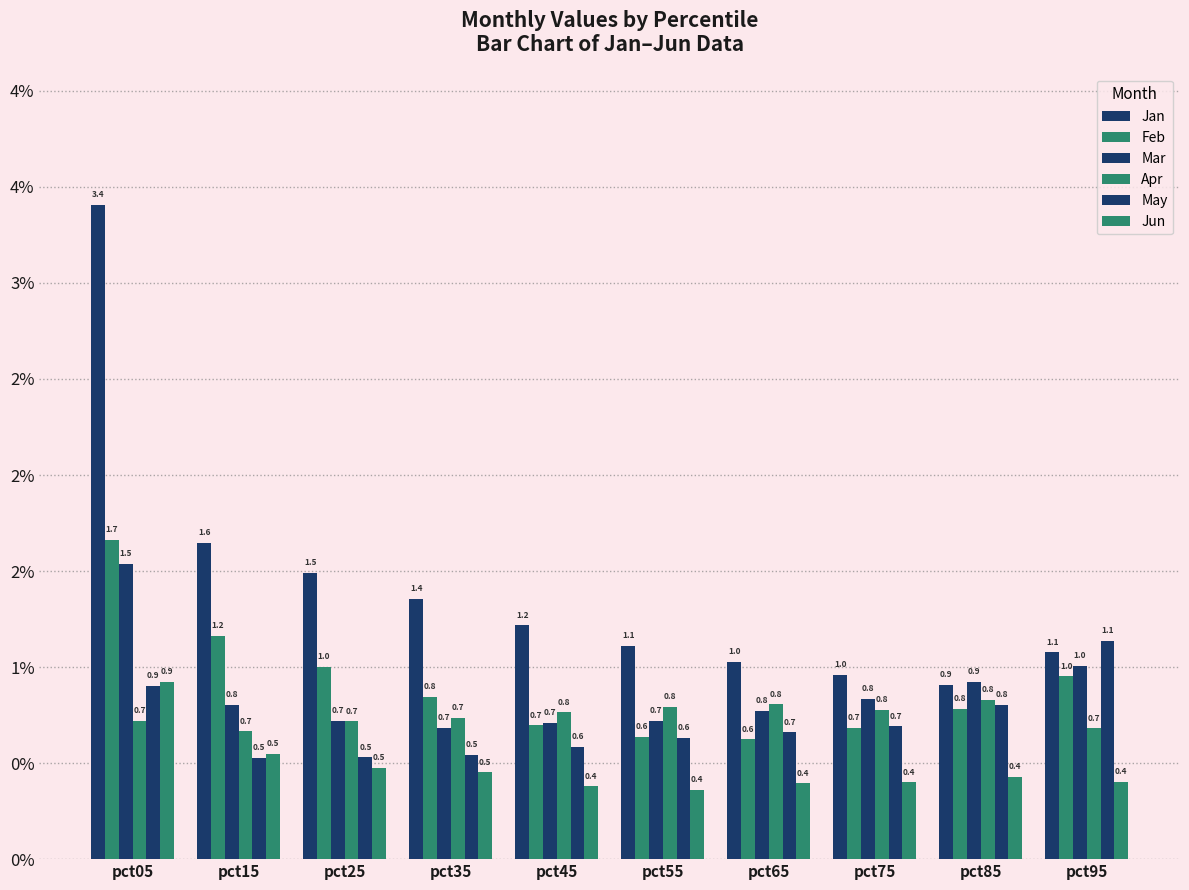

Is it true that Apr equals 0.8 at pct55?

True